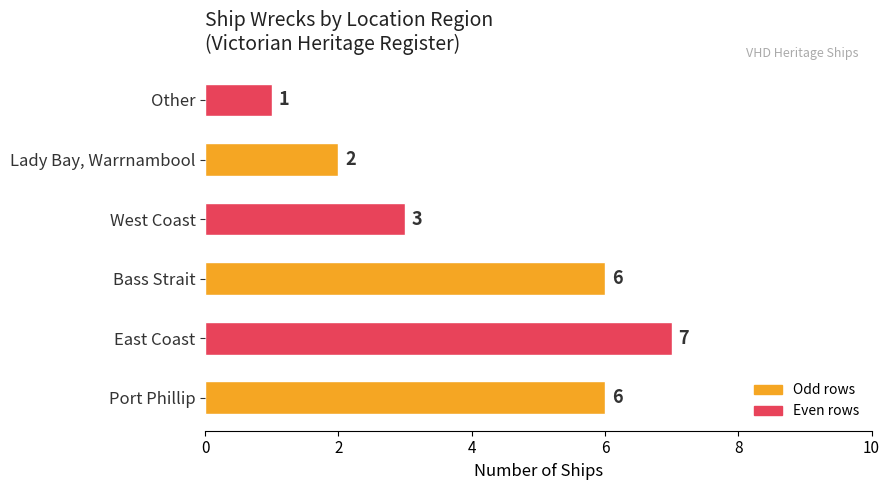

Are the bars grouped side by side (vs. stacked)?

No